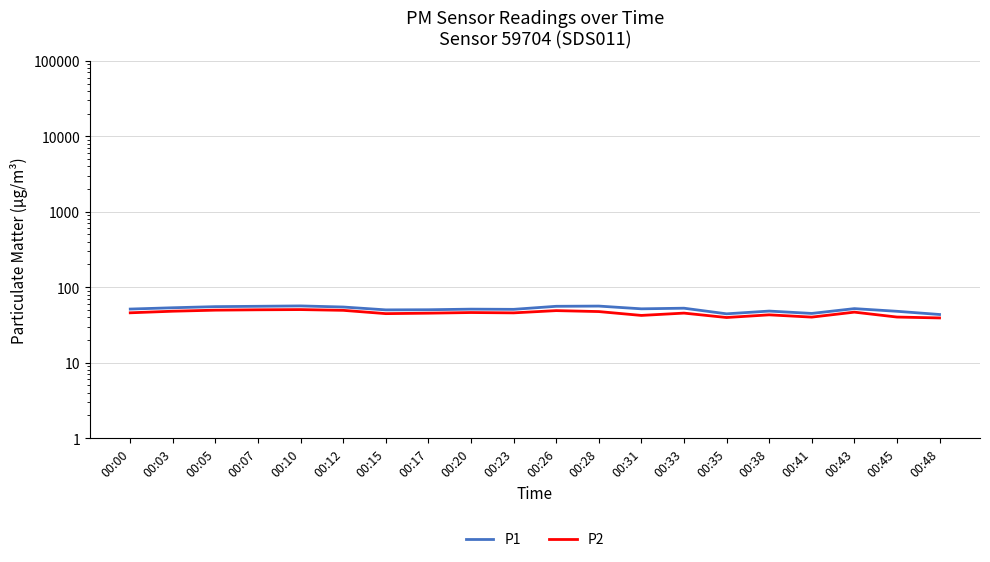

What are all the series names shown in the legend?

P1, P2